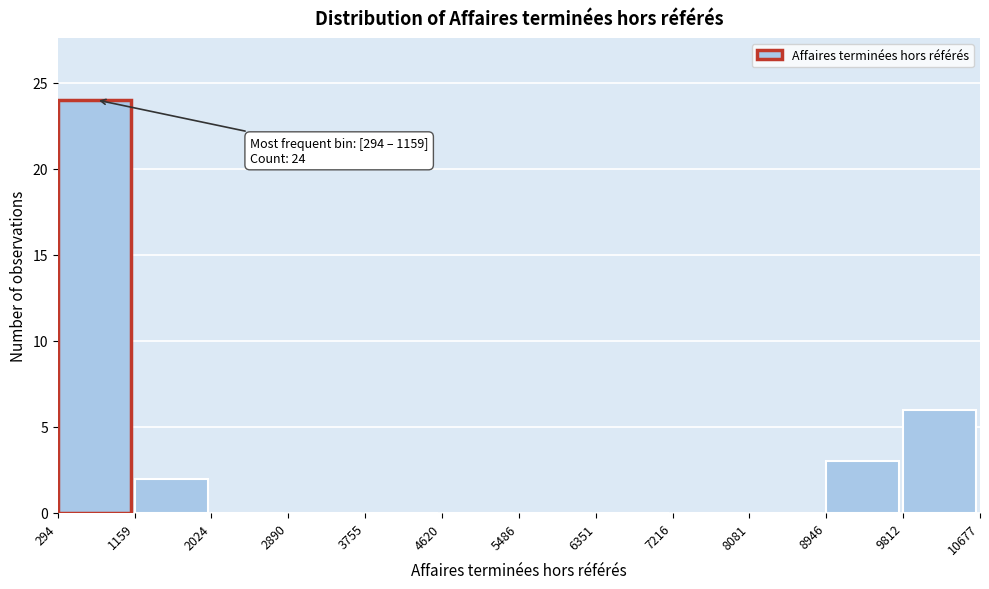

Which range on the x-axis has the tallest bar?

294 to 1159